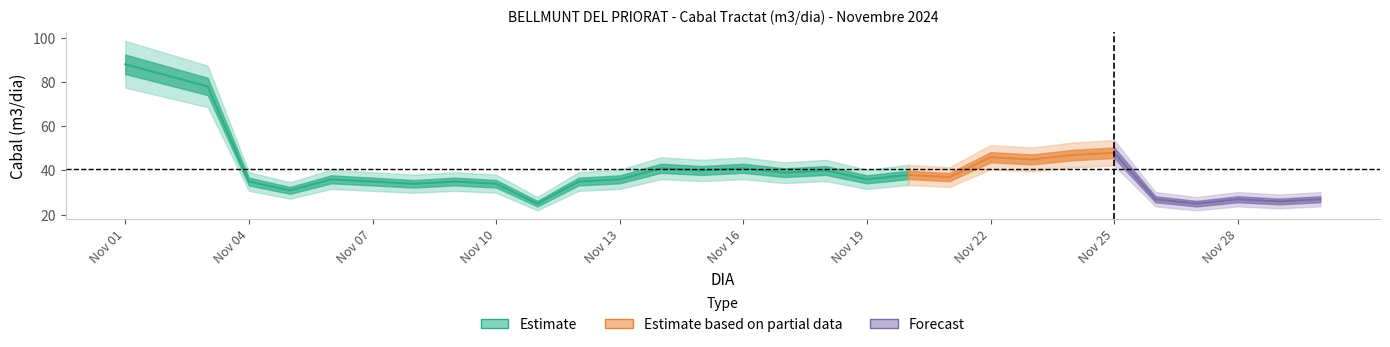

Between 19 and 3, which is larger?

3